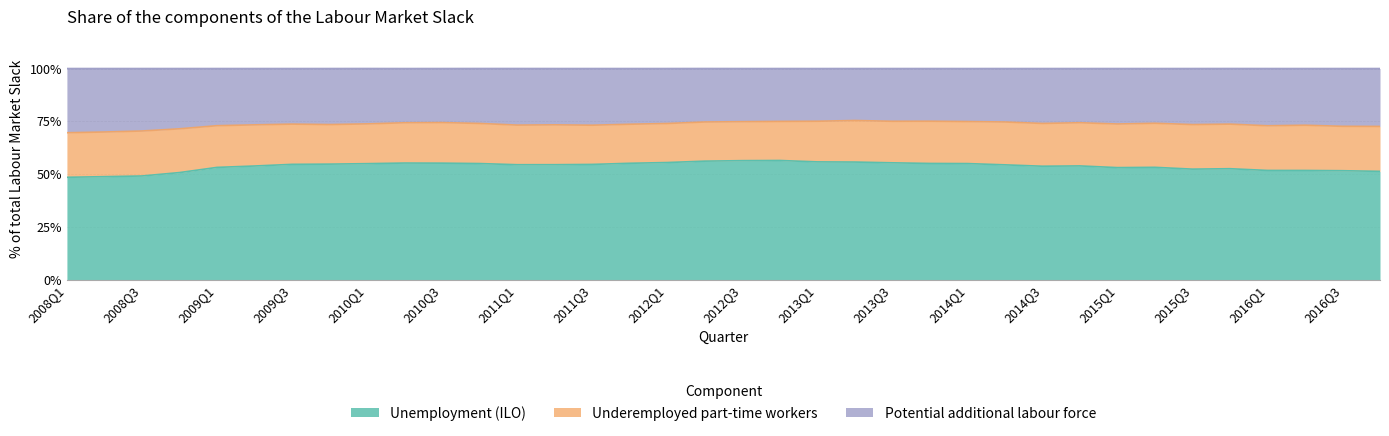

What is the total value across all series at 2010Q3?

100.0